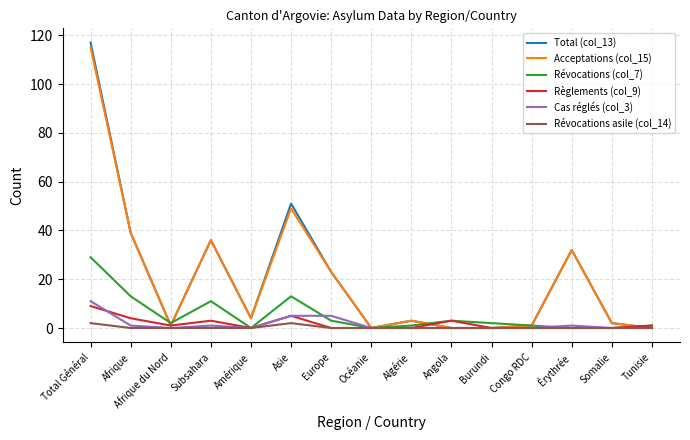

What is the difference between the maximum and minimum values in the Cas réglés (col_3) series?

11